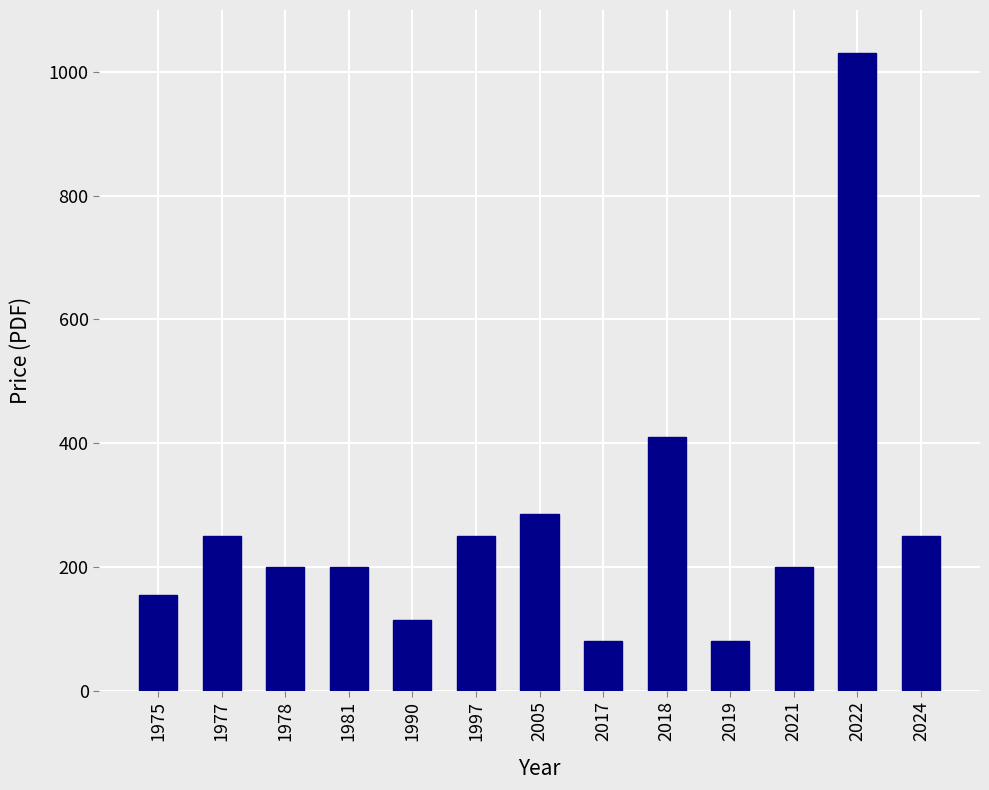

What is the difference between the maximum and minimum values?

950